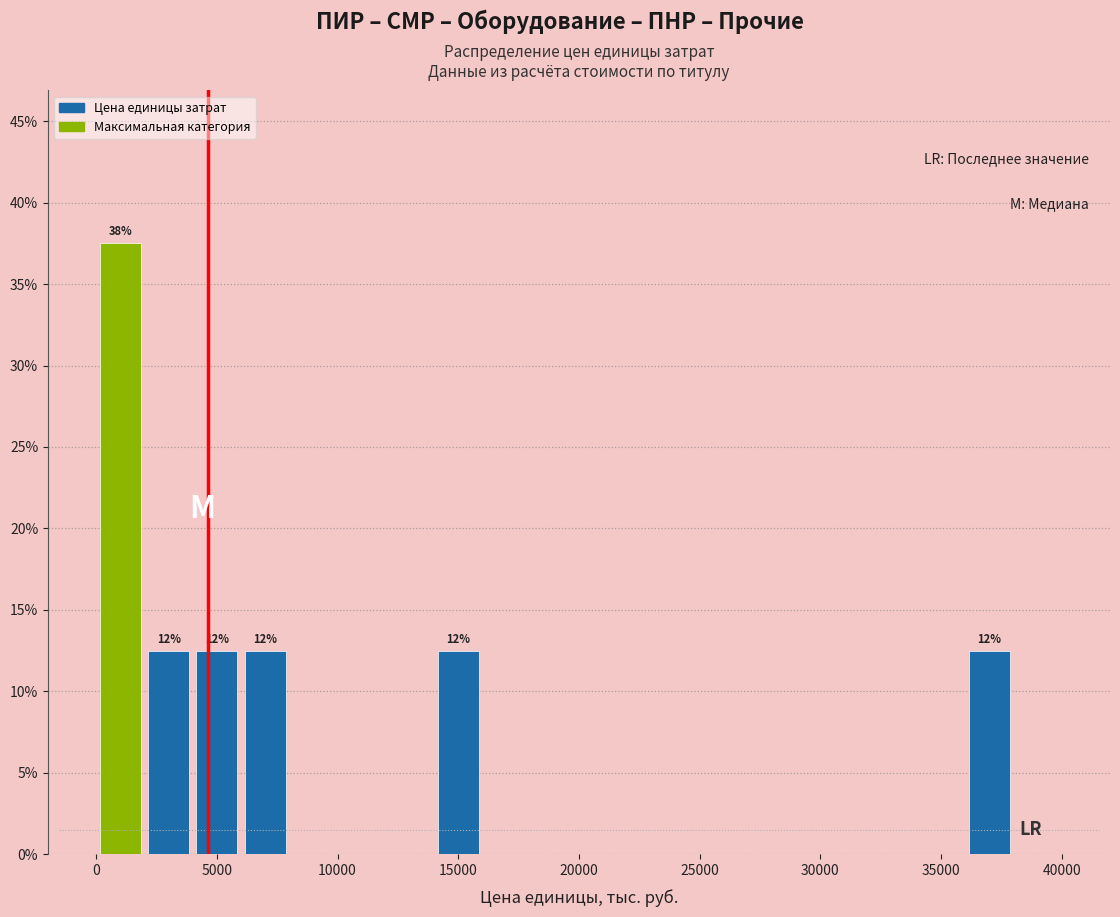

Which range on the x-axis has the tallest bar?

0 to 2000